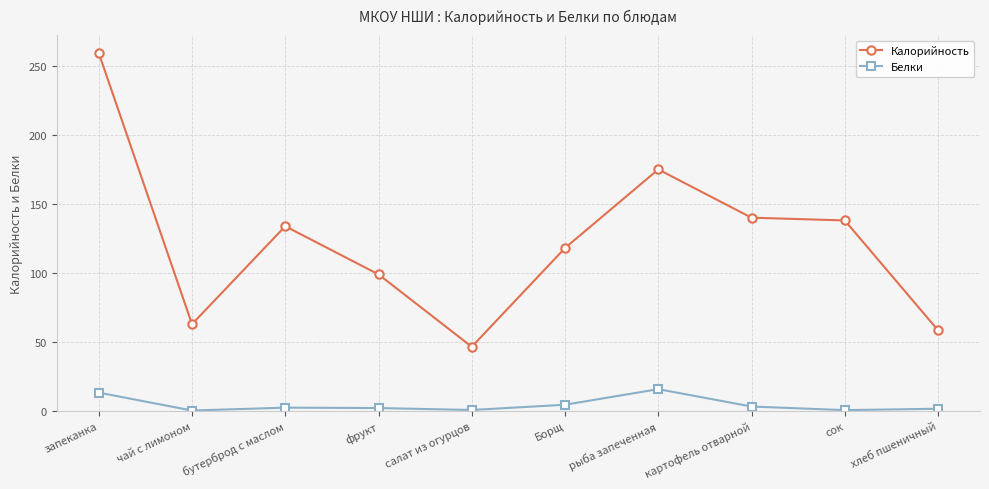

What position from the right is хлеб пшеничный?

1